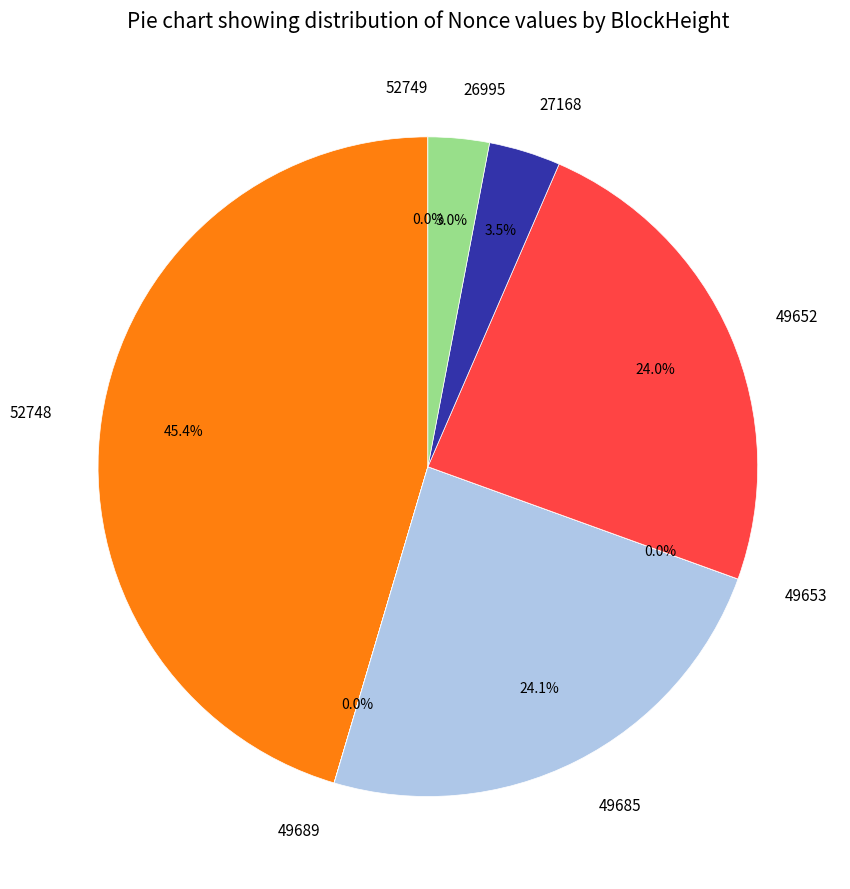

Does any single category account for the majority?

No